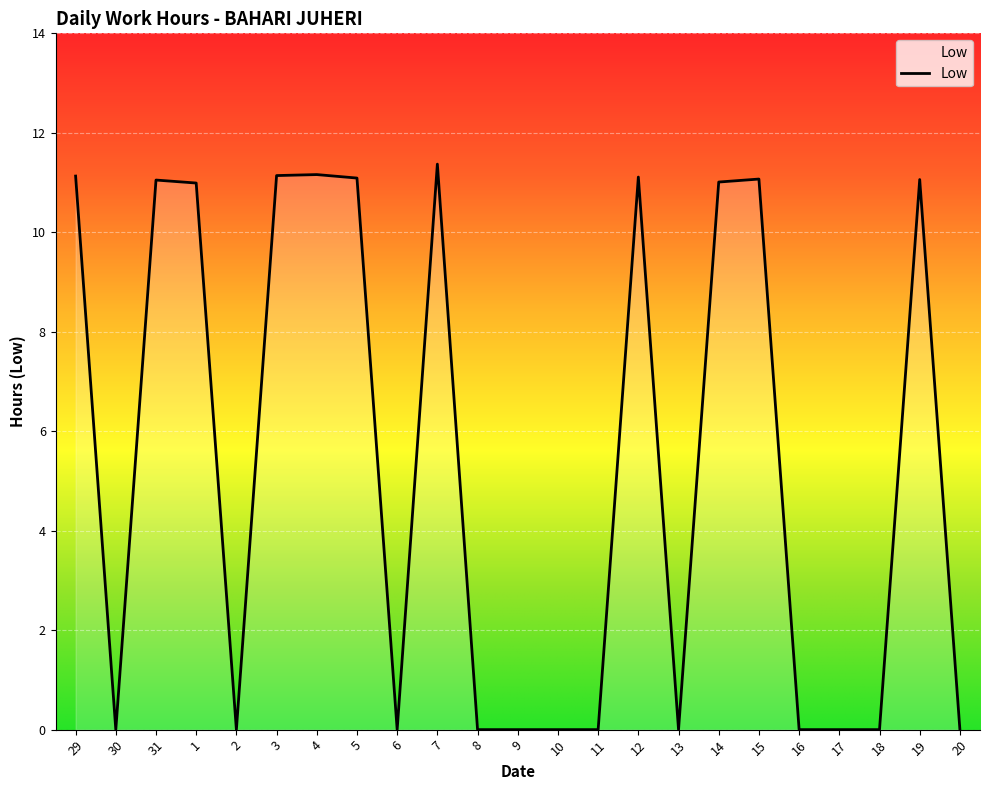

At which category does the data reach its first local valley?

30